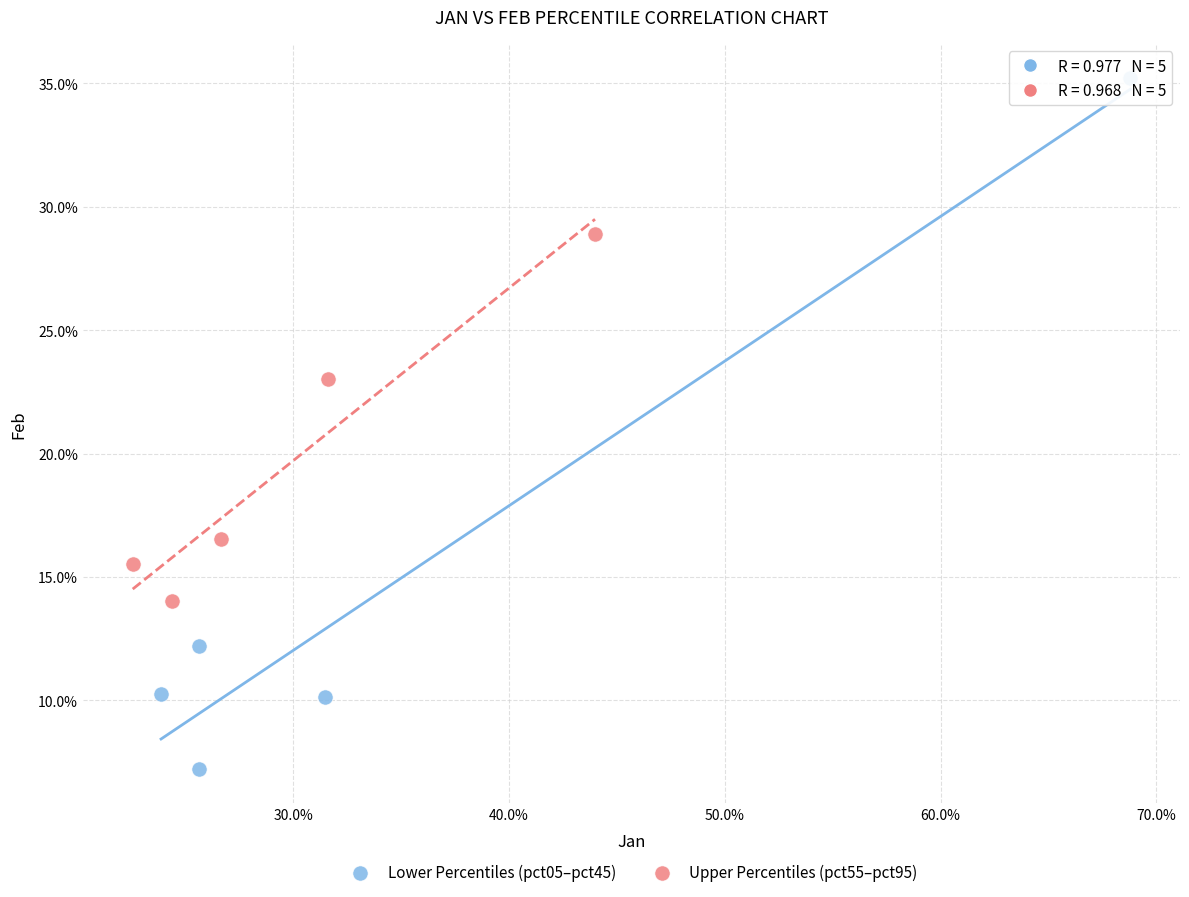

Which series reaches the maximum Y coordinate?

Lower Percentiles (pct05–pct45)